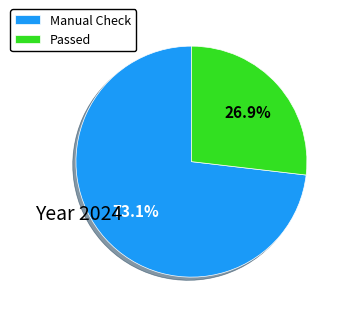

Which slice is the smallest?

Passed